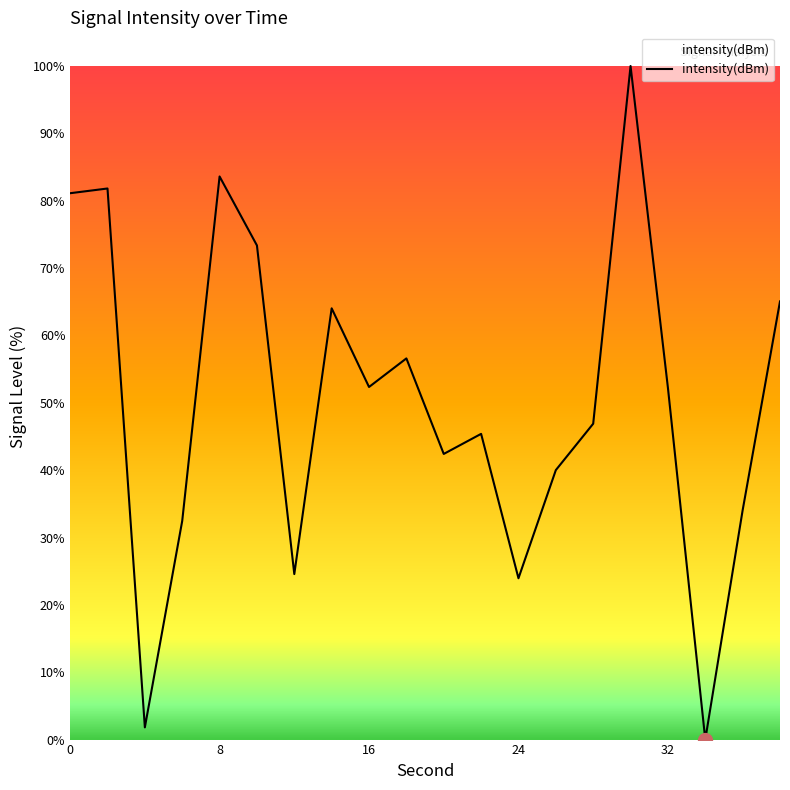

How many values are below 52?

10